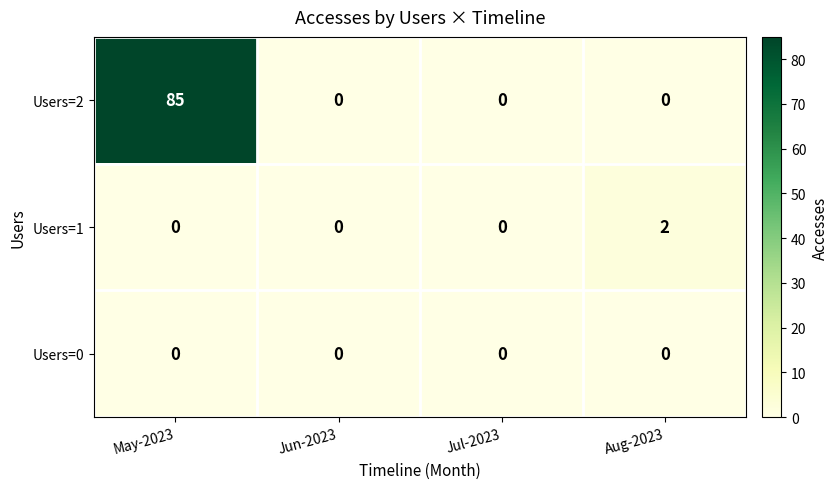

Which series changed the most between Jul-2023 and Aug-2023?

Users=1